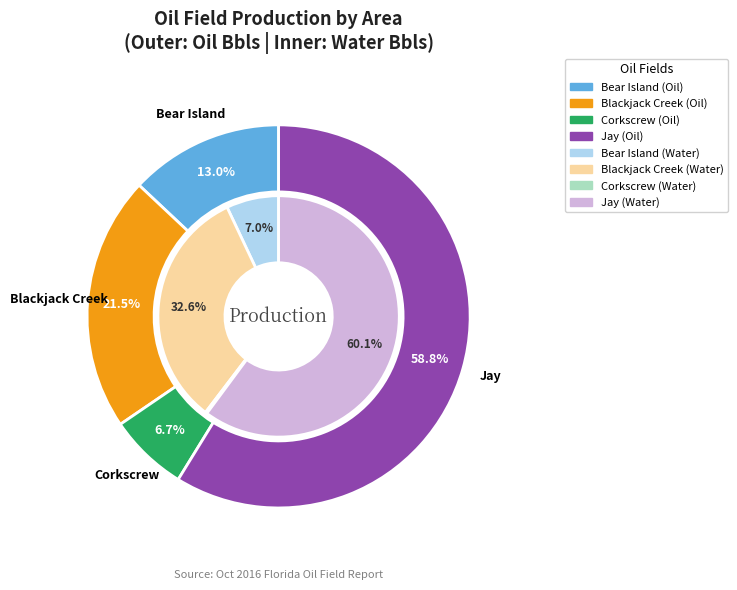

Count the number of slices in the pie.

4